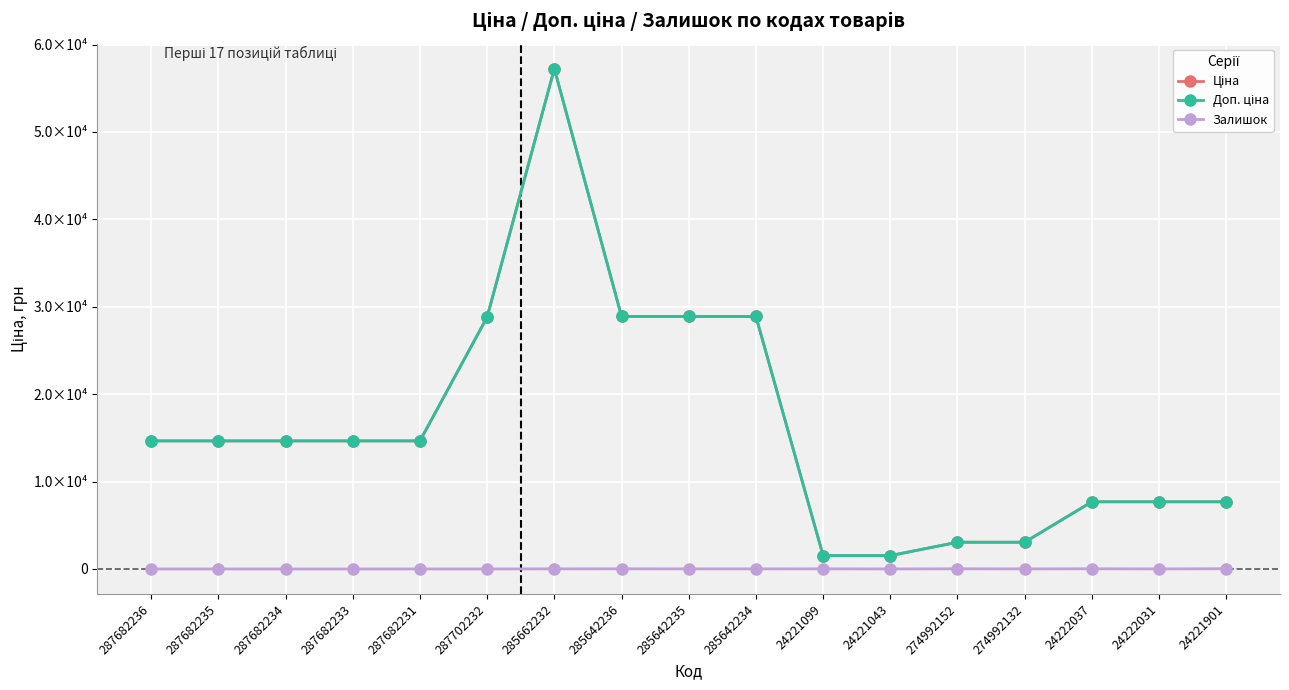

Is this an area chart (filled region under the line)?

No